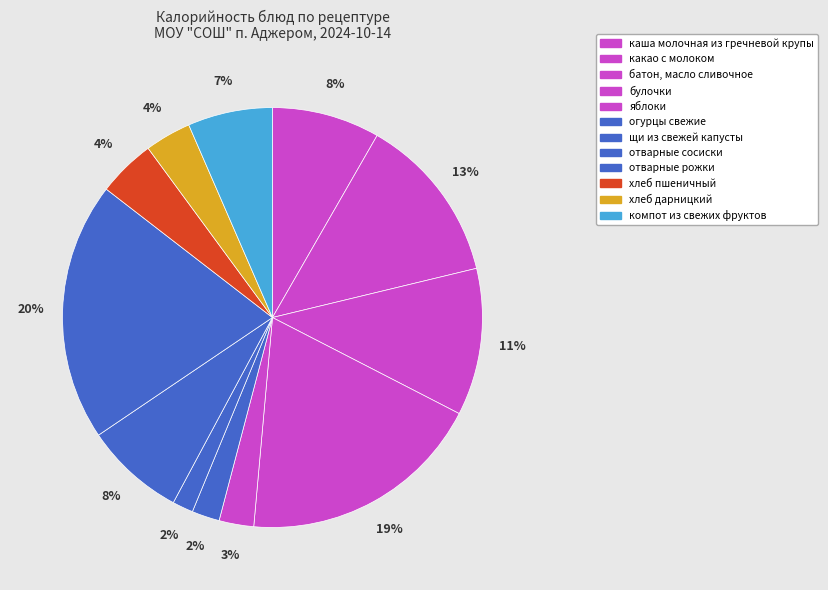

What percentage is the яблоки slice, to the nearest percent?

3%